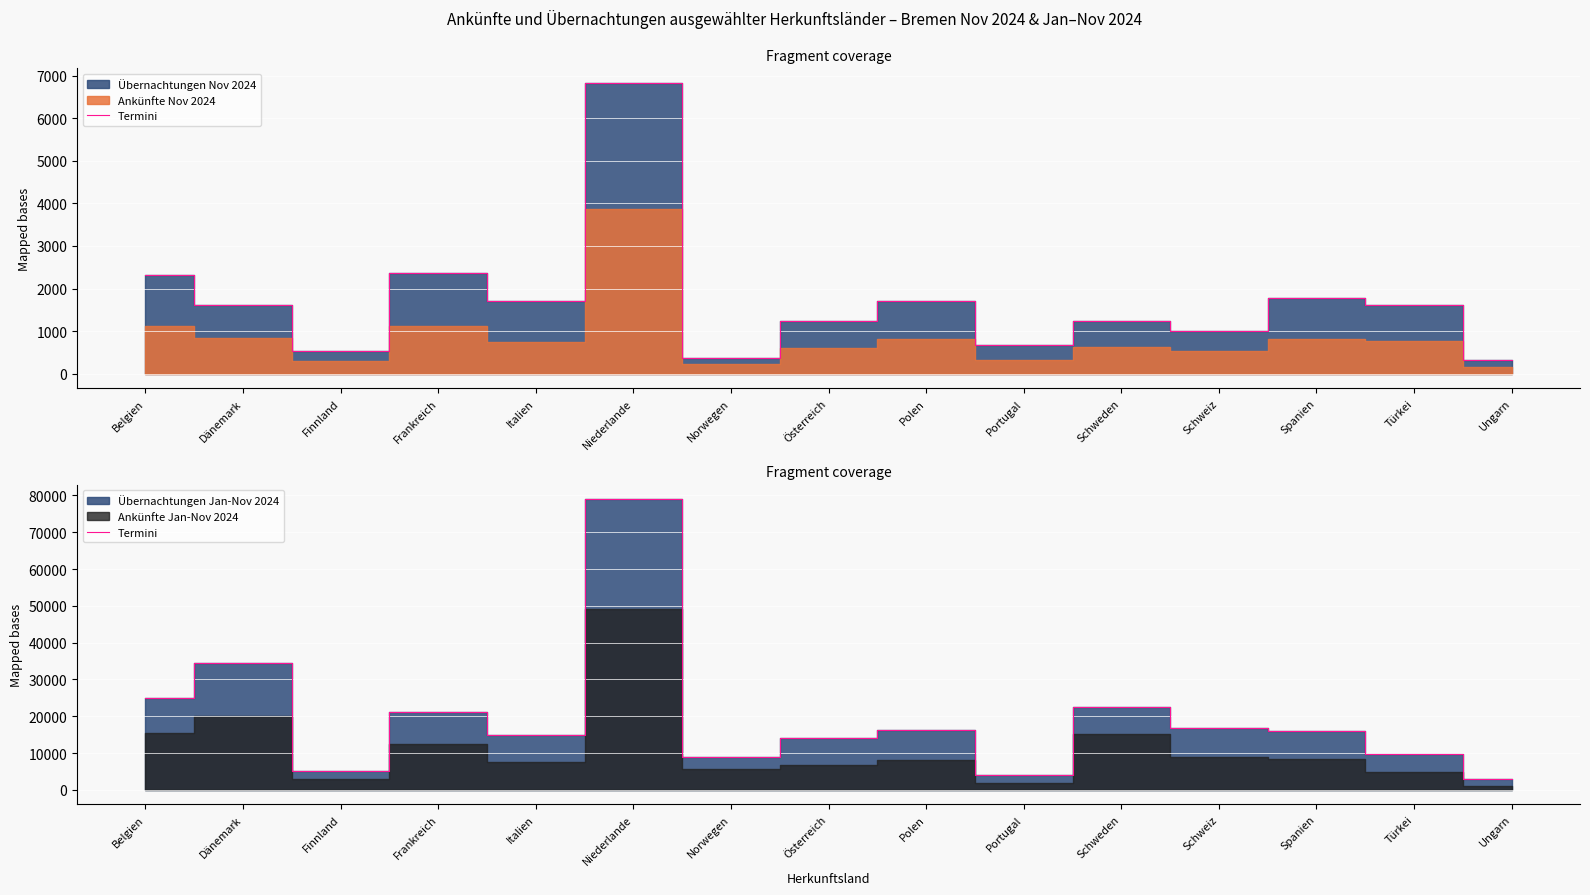

The value at Türkei is 15465. True or false?

False